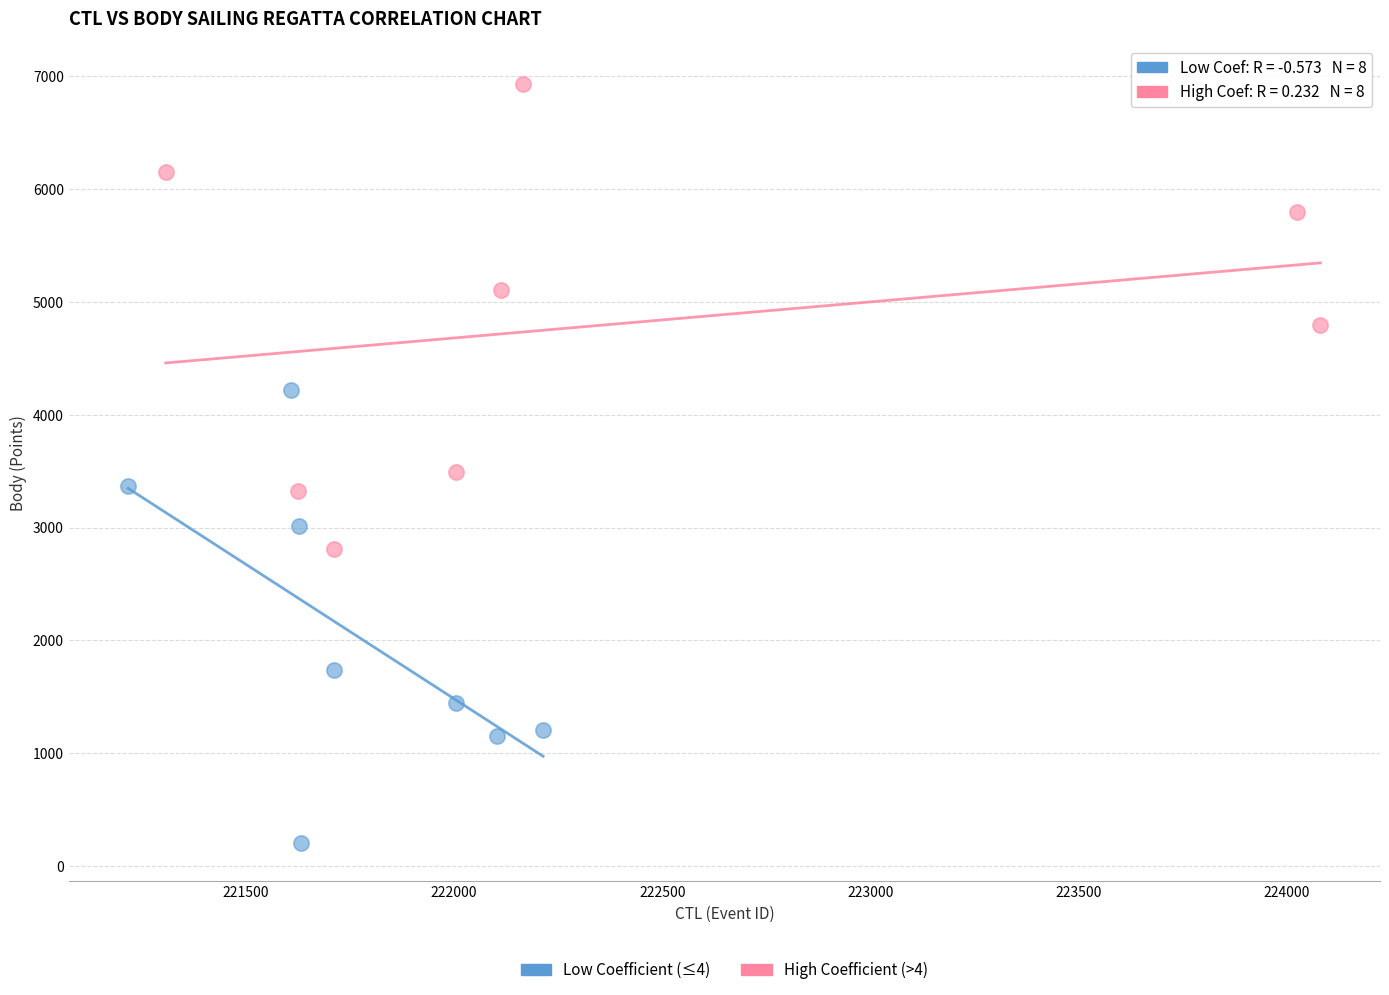

Which series has the widest spread of Y values?

High Coefficient (>4)